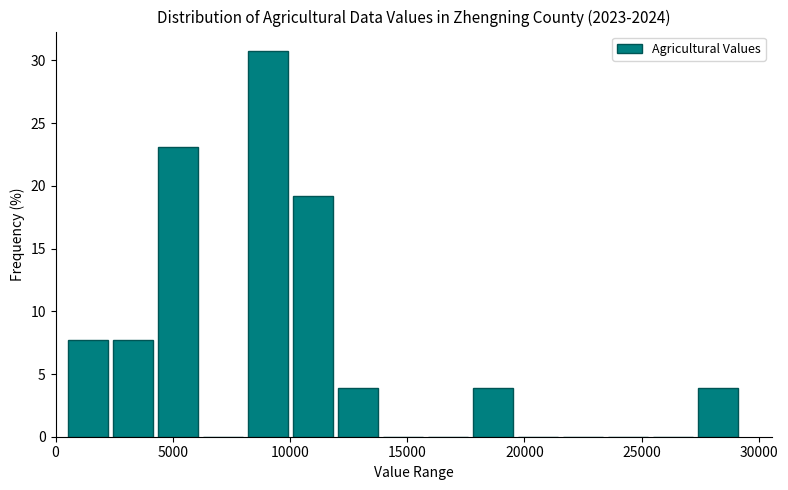

Read against the x-axis, roughly where is the centre of the tallest bar?

9000